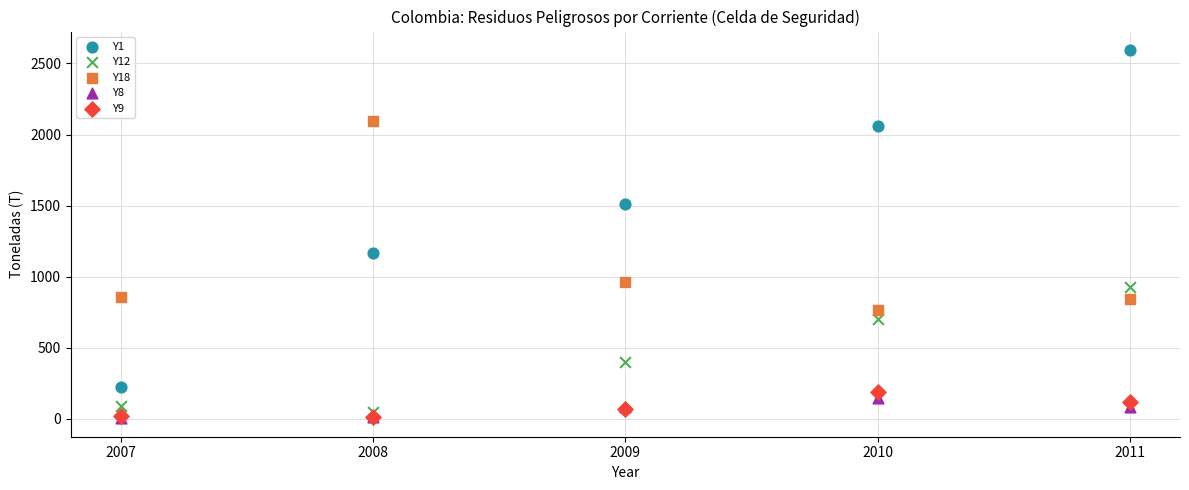

Across all series, what Y value is closest to 1299?

1169.0